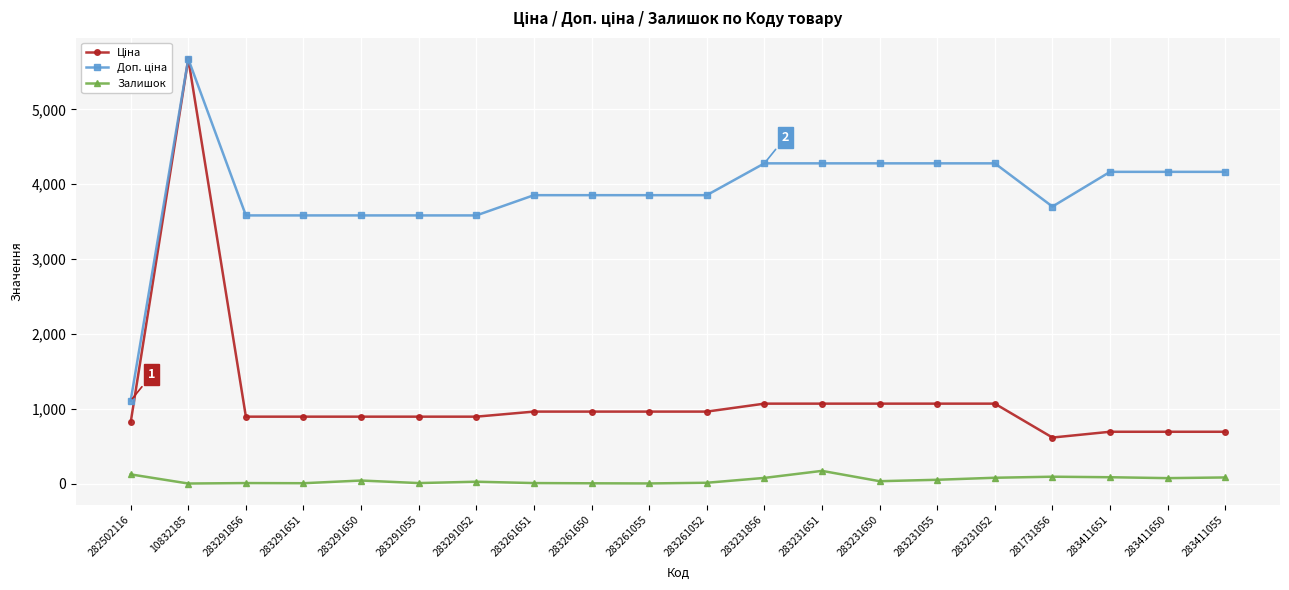

Is it true that Залишок equals 34.0 at 283231650?

True